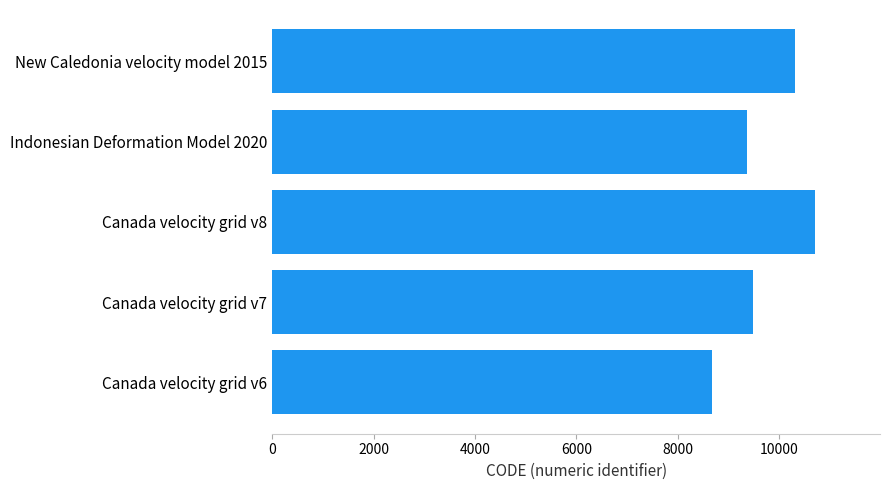

What is the average value?

9713